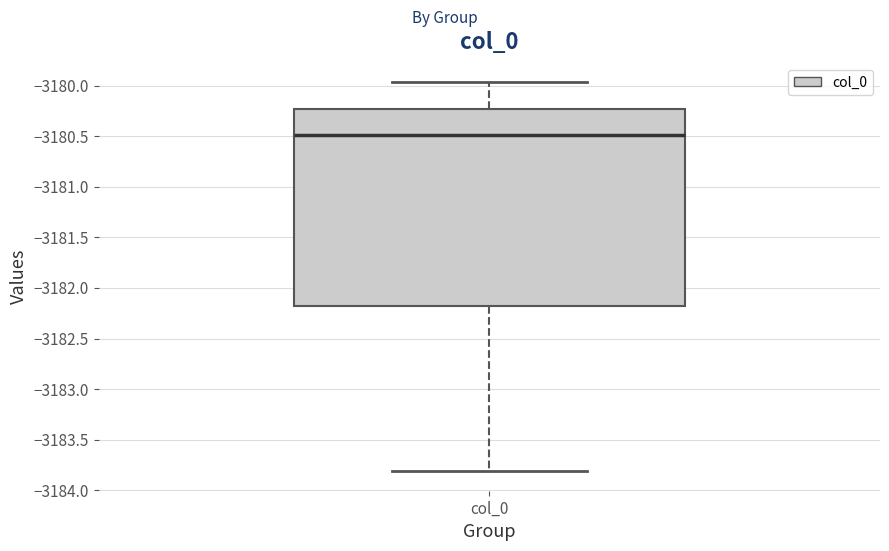

Transcribe this box plot: give where the median line is, the range the box spans, and where the two whiskers end, as read against the y-axis. The values are not printed on the chart, so give them approximately, as read against the axis.

median -3180.50, box -3182.20 to -3180.25, whiskers -3183.80 to -3179.95